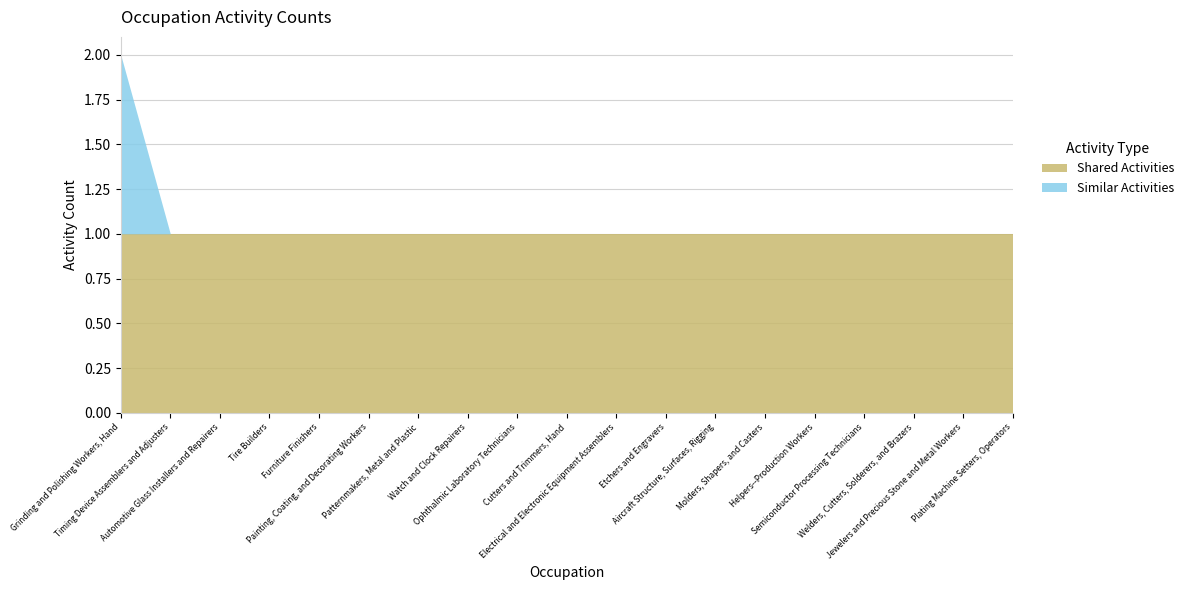

How many data points in Similar Activities are above 0?

1